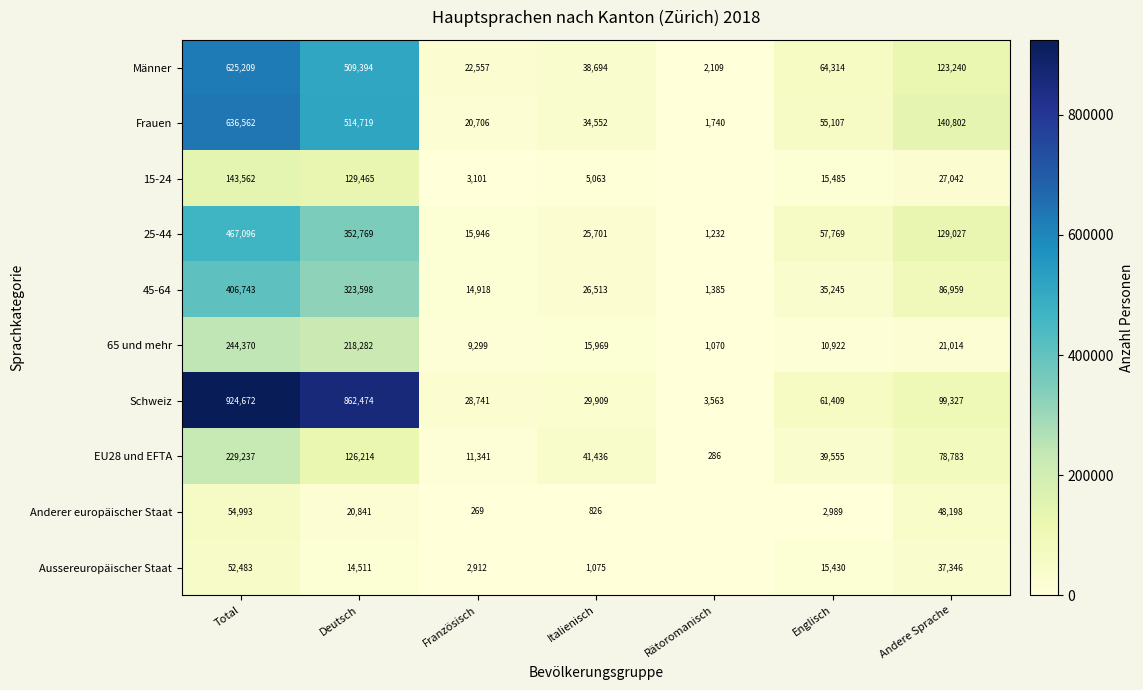

At which category is the sum across all series the highest?

Total